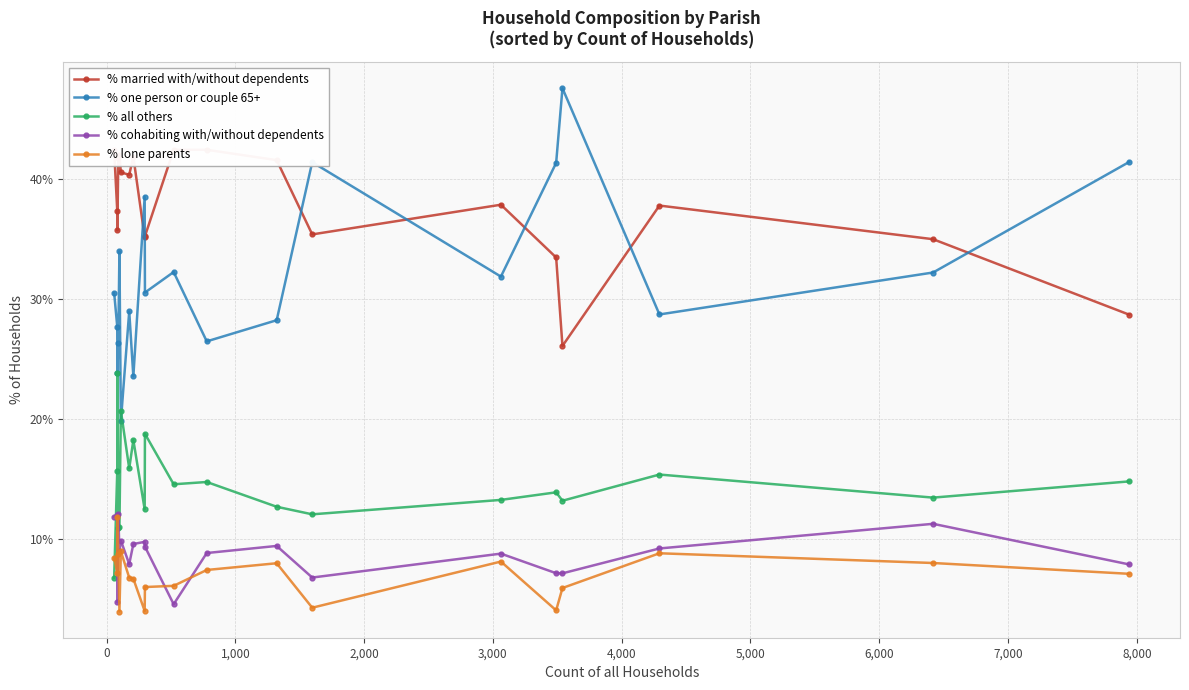

What is the highest value of the % all others series?

23.8